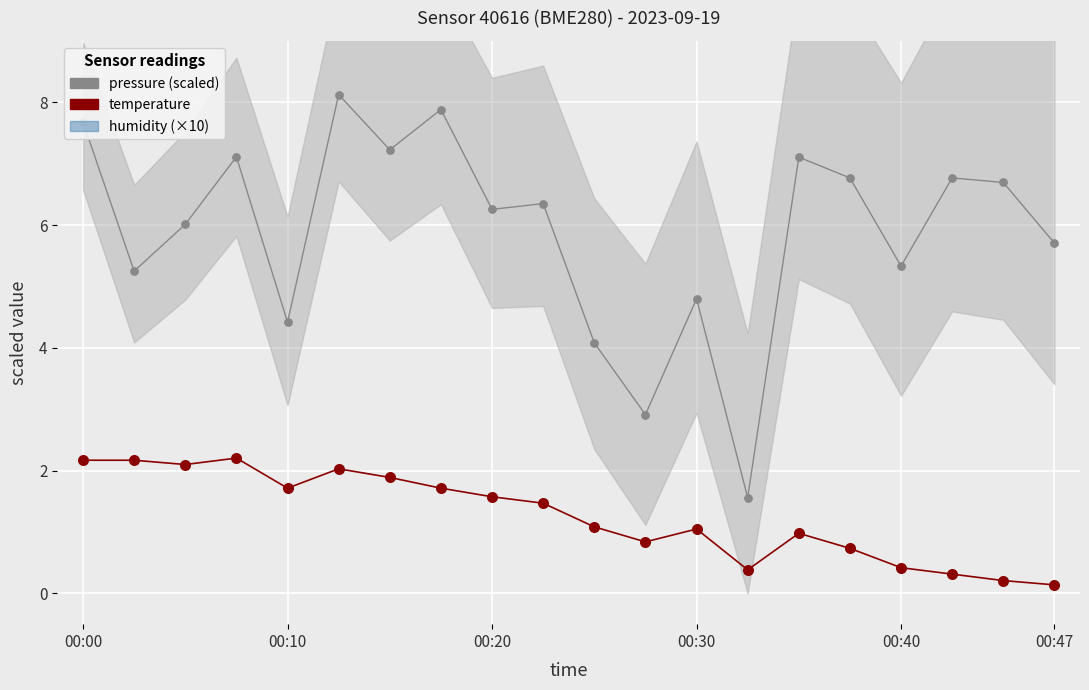

Which series contains the lowest Y value?

temperature